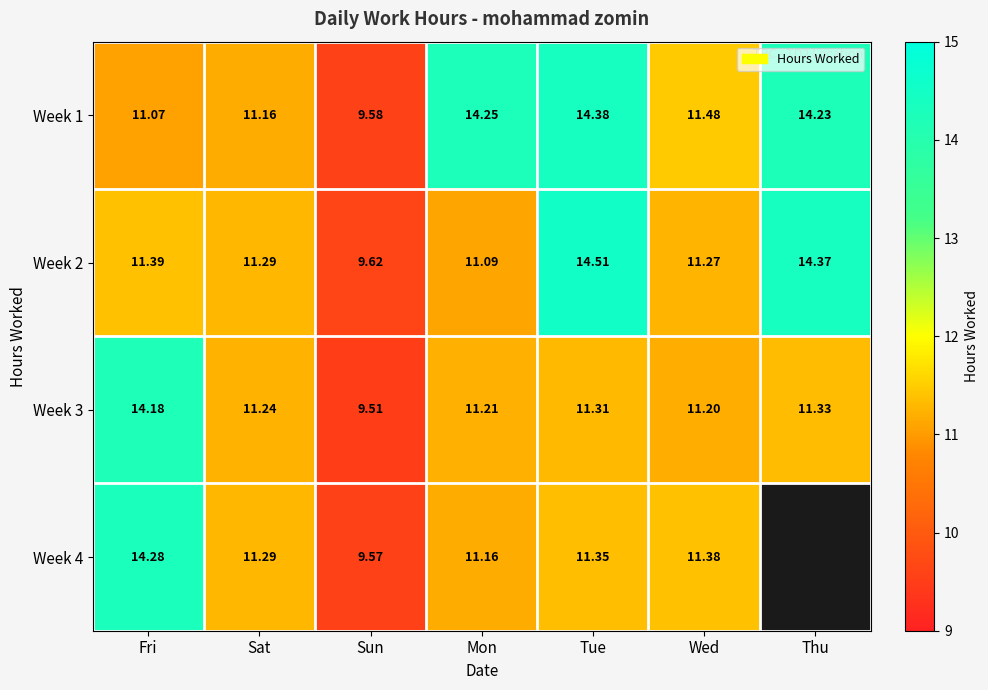

The Week 3 series shows 16.2 at Sun. True or false?

False